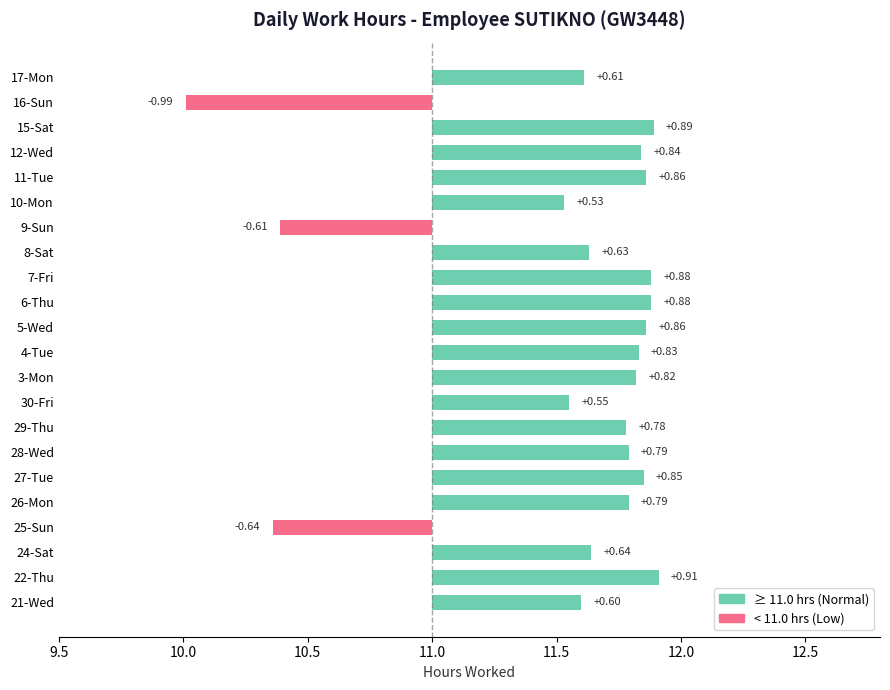

Reading left to right, transcribe all the data shown in this chart.

21-Wed=11.6	22-Thu=11.9	24-Sat=11.6	25-Sun=10.4	26-Mon=11.8	27-Tue=11.8	28-Wed=11.8	29-Thu=11.8	30-Fri=11.6	3-Mon=11.8	4-Tue=11.8	5-Wed=11.9	6-Thu=11.9	7-Fri=11.9	8-Sat=11.6	9-Sun=10.4	10-Mon=11.5	11-Tue=11.9	12-Wed=11.8	15-Sat=11.9	16-Sun=10.0	17-Mon=11.6